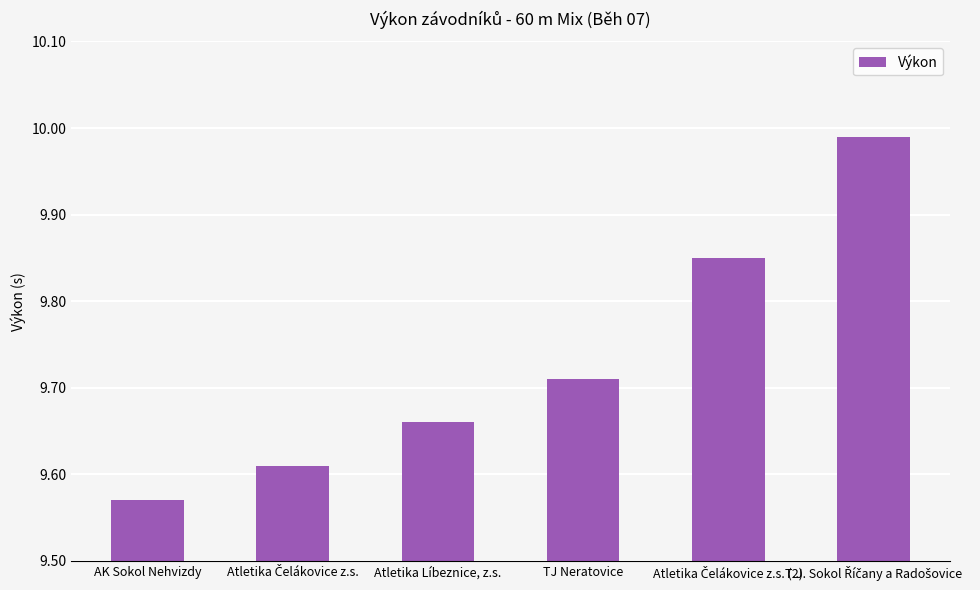

What is the difference between the maximum and minimum values?

0.4